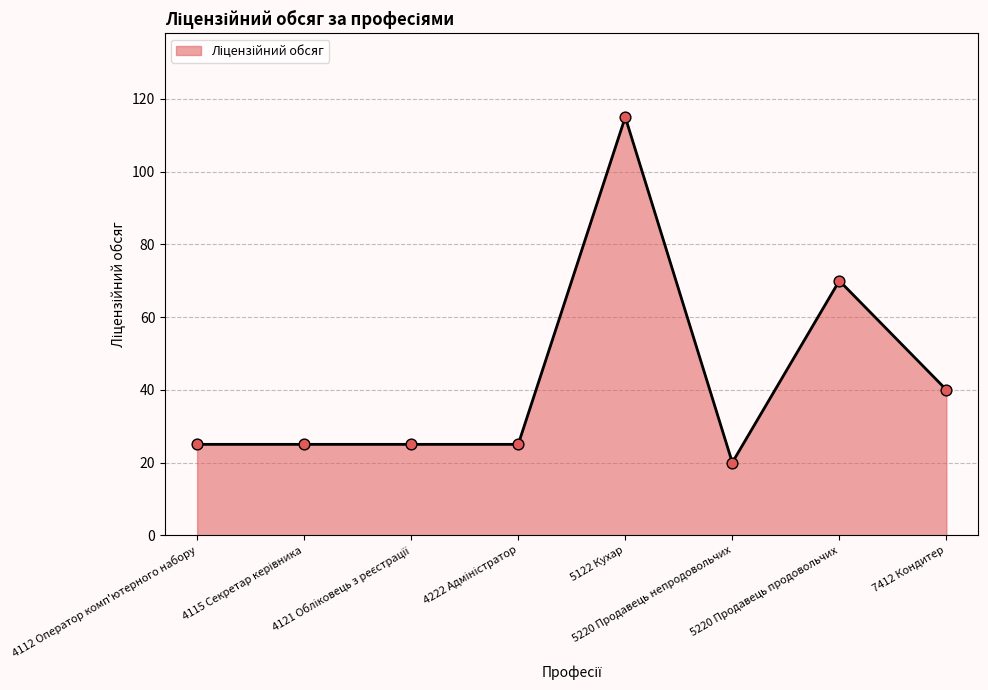

What is the change in value from 5220 Продавець непродовольчих to 7412 Кондитер?

+20